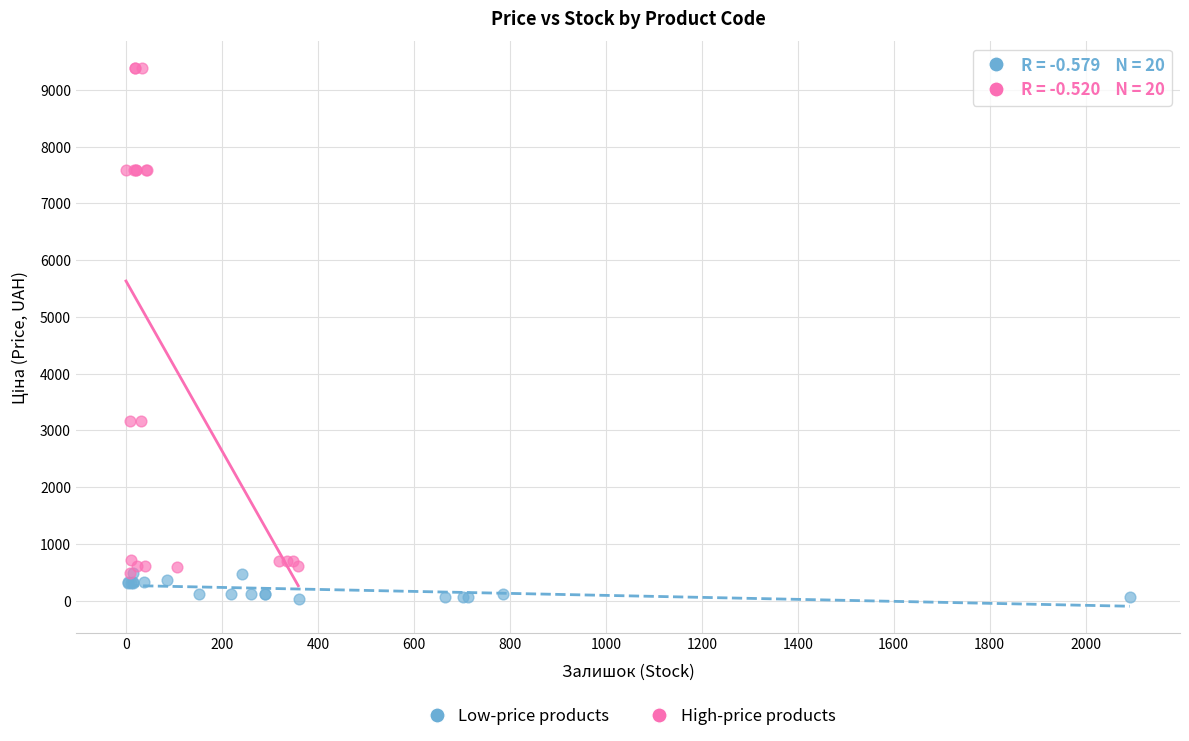

Which series reaches the minimum Y coordinate?

Low-price products